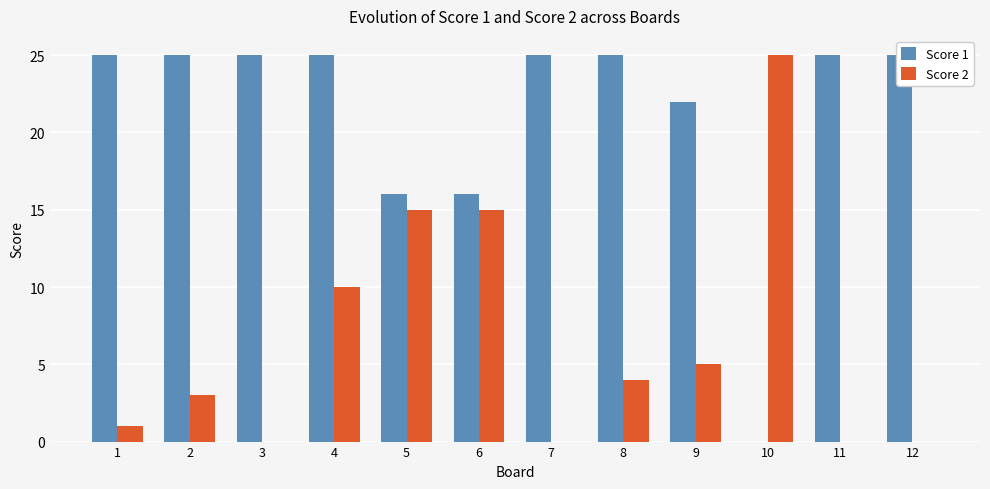

Reading right to left, transcribe all the data shown in this chart.

Score 1: 12=25	11=25	10=0	9=22	8=25	7=25	6=16	5=16	4=25	3=25	2=25	1=25
Score 2: 12=0	11=0	10=25	9=5	8=4	7=0	6=15	5=15	4=10	3=0	2=3	1=1